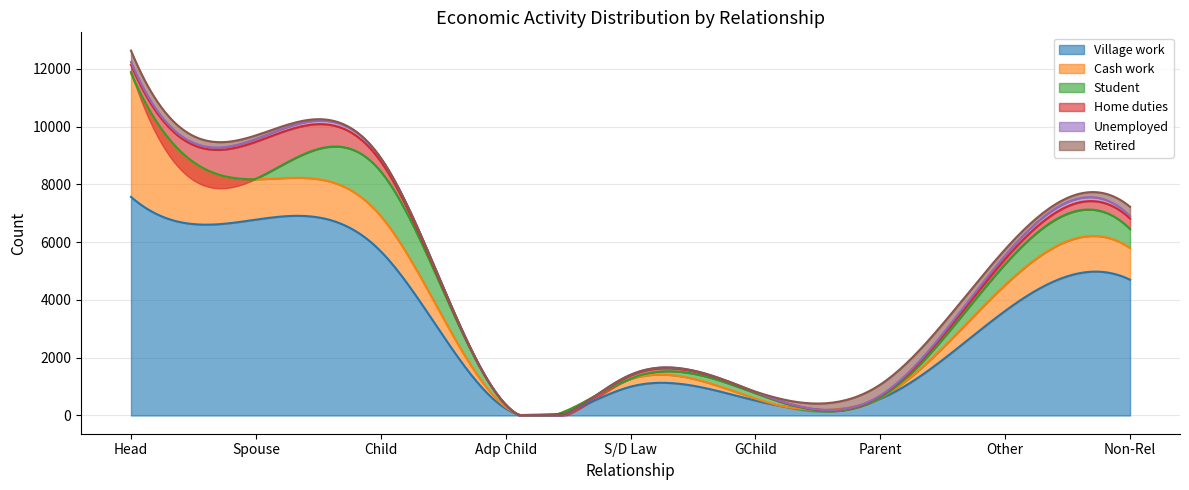

Reading left to right, list all the values displayed in this chart.

Village work: Head=7568	Spouse=6780	Child=5684	Adp Child=243	S/D Law=997	GChild=516	Parent=579	Other=3620	Non-Rel=4699
Cash work: Head=4280	Spouse=1398	Child=1219	Adp Child=48	S/D Law=261	GChild=68	Parent=29	Other=900	Non-Rel=1097
Student: Head=42	Spouse=15	Child=1544	Adp Child=75	S/D Law=13	GChild=186	Parent=8	Other=722	Non-Rel=657
Home duties: Head=255	Spouse=1283	Child=349	Adp Child=9	S/D Law=113	GChild=32	Parent=60	Other=173	Non-Rel=366
Unemployed: Head=95	Spouse=98	Child=116	Adp Child=6	S/D Law=23	GChild=13	Parent=16	Other=130	Non-Rel=83
Retired: Head=394	Spouse=123	Child=8	Adp Child=0	S/D Law=1	GChild=10	Parent=378	Other=209	Non-Rel=323